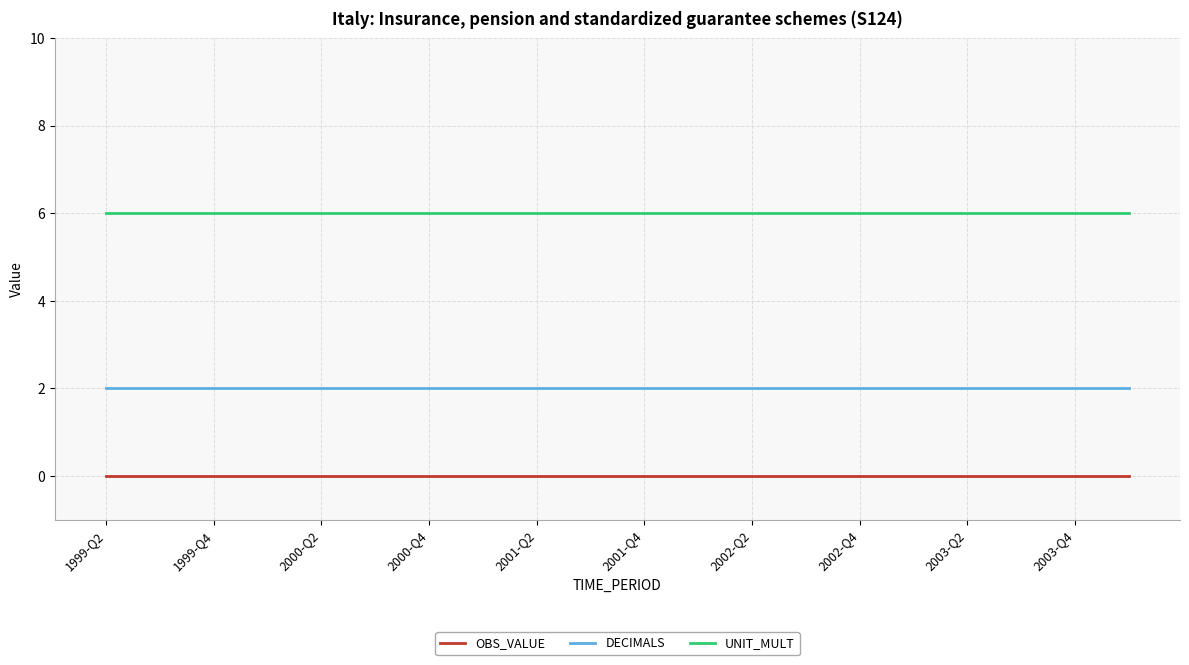

List the series in order of their overall mean, lowest first.

OBS_VALUE, DECIMALS, UNIT_MULT